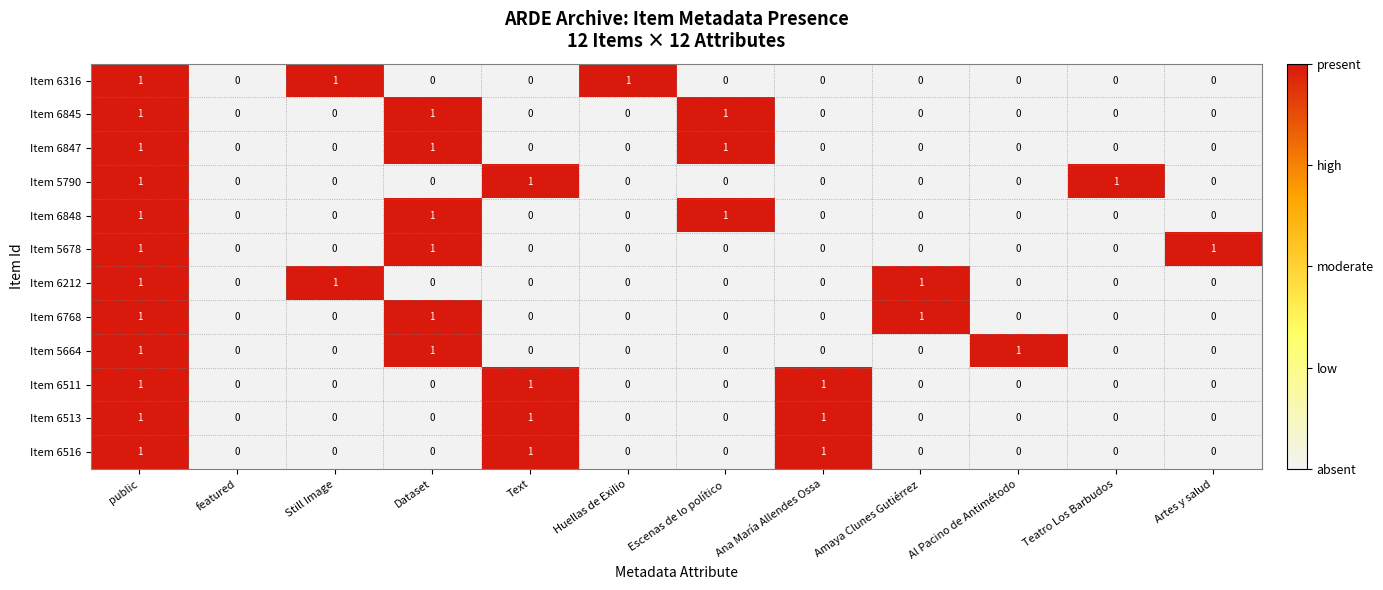

Is it true that Item 6511 equals 0 at Artes y salud?

True